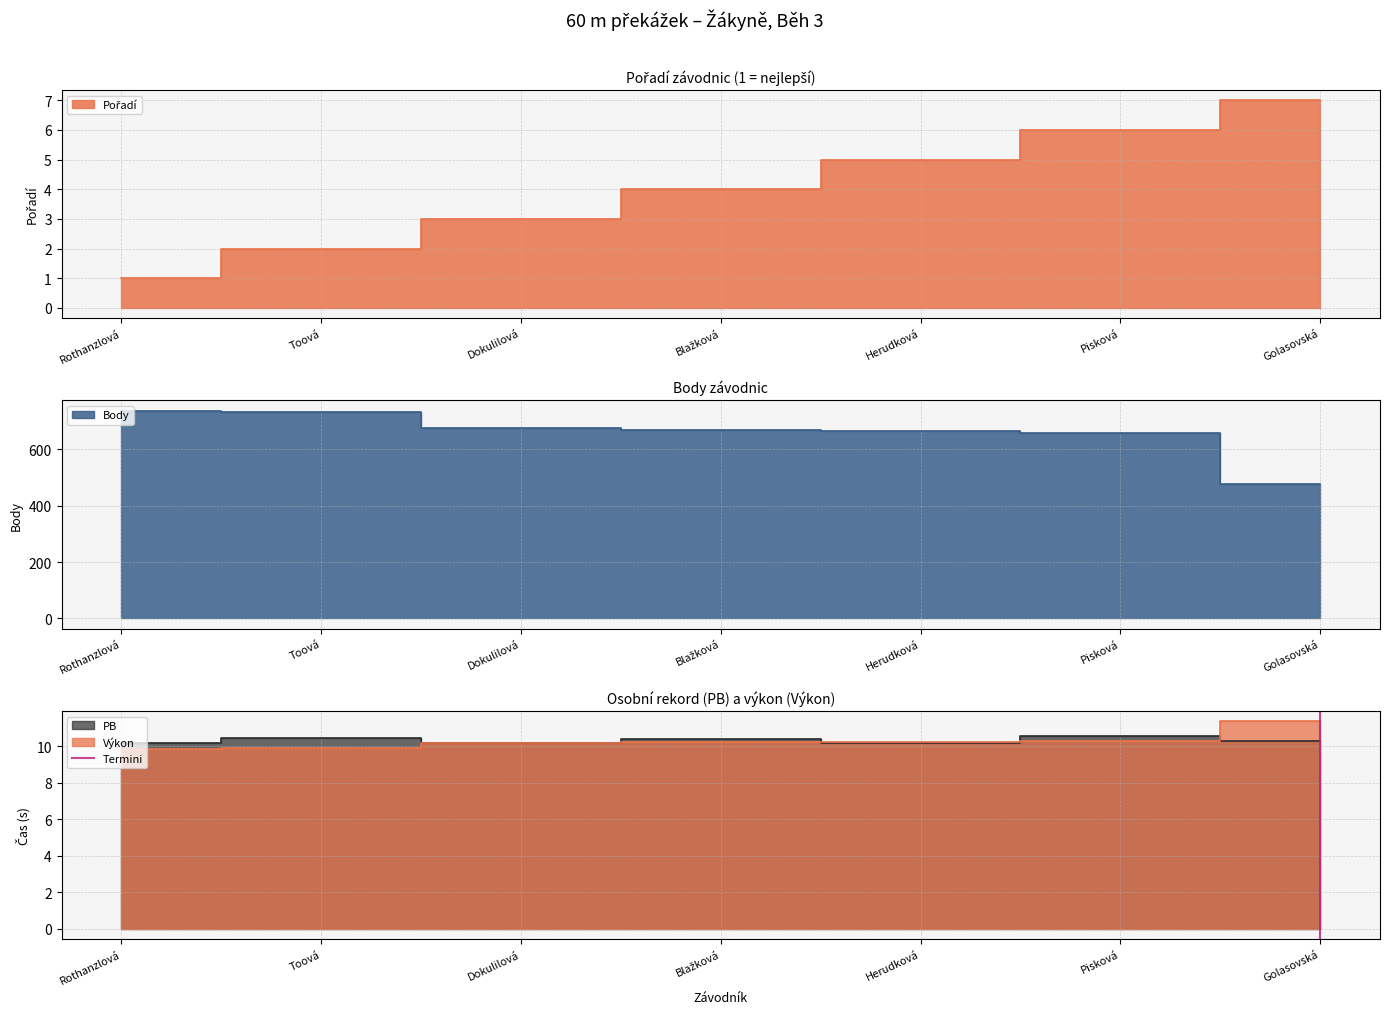

How many values are below 1?

1